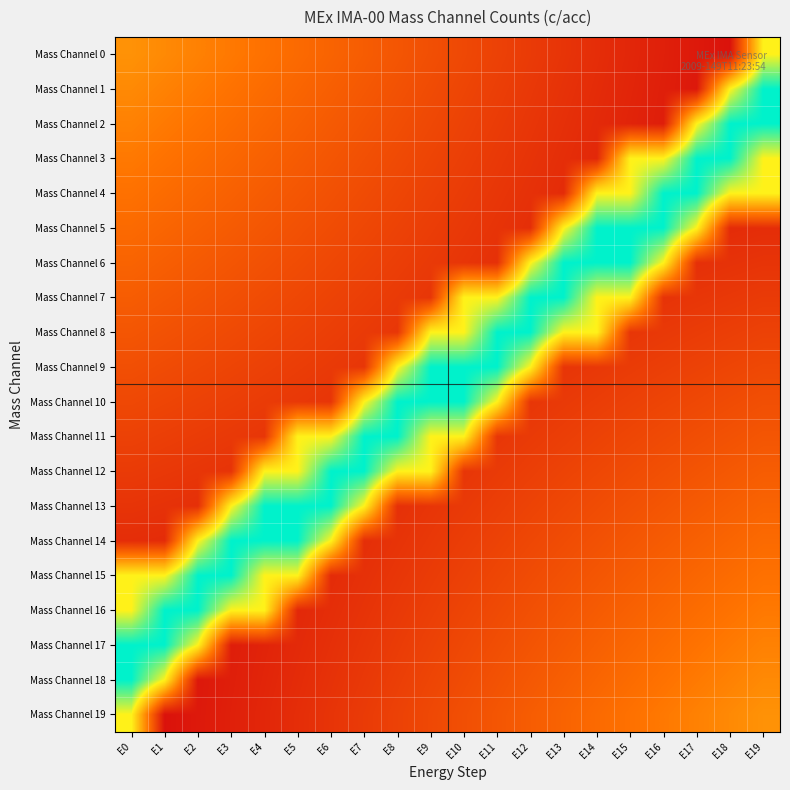

Reading right to left, list all the values displayed in this chart.

Mass Channel 0: E19=0.4	E18=0.0	E17=0.0	E16=0.0	E15=0.1	E14=0.1	E13=0.1	E12=0.1	E11=0.1	E10=0.1	E9=0.1	E8=0.1	E7=0.2	E6=0.2	E5=0.2	E4=0.2	E3=0.2	E2=0.2	E1=0.2	E0=0.2
Mass Channel 1: E19=0.6	E18=0.4	E17=0.0	E16=0.0	E15=0.0	E14=0.1	E13=0.1	E12=0.1	E11=0.1	E10=0.1	E9=0.1	E8=0.1	E7=0.1	E6=0.2	E5=0.2	E4=0.2	E3=0.2	E2=0.2	E1=0.2	E0=0.2
Mass Channel 2: E19=0.6	E18=0.6	E17=0.4	E16=0.0	E15=0.0	E14=0.1	E13=0.1	E12=0.1	E11=0.1	E10=0.1	E9=0.1	E8=0.1	E7=0.1	E6=0.2	E5=0.2	E4=0.2	E3=0.2	E2=0.2	E1=0.2	E0=0.2
Mass Channel 3: E19=0.4	E18=0.6	E17=0.6	E16=0.4	E15=0.4	E14=0.1	E13=0.1	E12=0.1	E11=0.1	E10=0.1	E9=0.1	E8=0.1	E7=0.1	E6=0.1	E5=0.2	E4=0.2	E3=0.2	E2=0.2	E1=0.2	E0=0.2
Mass Channel 4: E19=0.4	E18=0.4	E17=0.6	E16=0.6	E15=0.4	E14=0.4	E13=0.1	E12=0.1	E11=0.1	E10=0.1	E9=0.1	E8=0.1	E7=0.1	E6=0.1	E5=0.1	E4=0.2	E3=0.2	E2=0.2	E1=0.2	E0=0.2
Mass Channel 5: E19=0.1	E18=0.1	E17=0.4	E16=0.6	E15=0.6	E14=0.6	E13=0.4	E12=0.1	E11=0.1	E10=0.1	E9=0.1	E8=0.1	E7=0.1	E6=0.1	E5=0.1	E4=0.1	E3=0.2	E2=0.2	E1=0.2	E0=0.2
Mass Channel 6: E19=0.1	E18=0.1	E17=0.1	E16=0.4	E15=0.6	E14=0.6	E13=0.6	E12=0.4	E11=0.1	E10=0.1	E9=0.1	E8=0.1	E7=0.1	E6=0.1	E5=0.1	E4=0.1	E3=0.1	E2=0.2	E1=0.2	E0=0.2
Mass Channel 7: E19=0.1	E18=0.1	E17=0.1	E16=0.1	E15=0.4	E14=0.4	E13=0.6	E12=0.6	E11=0.4	E10=0.4	E9=0.1	E8=0.1	E7=0.1	E6=0.1	E5=0.1	E4=0.1	E3=0.1	E2=0.1	E1=0.1	E0=0.2
Mass Channel 8: E19=0.1	E18=0.1	E17=0.1	E16=0.1	E15=0.1	E14=0.4	E13=0.4	E12=0.6	E11=0.6	E10=0.4	E9=0.4	E8=0.1	E7=0.1	E6=0.1	E5=0.1	E4=0.1	E3=0.1	E2=0.1	E1=0.1	E0=0.1
Mass Channel 9: E19=0.1	E18=0.1	E17=0.1	E16=0.1	E15=0.1	E14=0.1	E13=0.1	E12=0.4	E11=0.6	E10=0.6	E9=0.6	E8=0.4	E7=0.1	E6=0.1	E5=0.1	E4=0.1	E3=0.1	E2=0.1	E1=0.1	E0=0.1
Mass Channel 10: E19=0.1	E18=0.1	E17=0.1	E16=0.1	E15=0.1	E14=0.1	E13=0.1	E12=0.1	E11=0.4	E10=0.6	E9=0.6	E8=0.6	E7=0.4	E6=0.1	E5=0.1	E4=0.1	E3=0.1	E2=0.1	E1=0.1	E0=0.1
Mass Channel 11: E19=0.1	E18=0.1	E17=0.1	E16=0.1	E15=0.1	E14=0.1	E13=0.1	E12=0.1	E11=0.1	E10=0.4	E9=0.4	E8=0.6	E7=0.6	E6=0.4	E5=0.4	E4=0.1	E3=0.1	E2=0.1	E1=0.1	E0=0.1
Mass Channel 12: E19=0.2	E18=0.1	E17=0.1	E16=0.1	E15=0.1	E14=0.1	E13=0.1	E12=0.1	E11=0.1	E10=0.1	E9=0.4	E8=0.4	E7=0.6	E6=0.6	E5=0.4	E4=0.4	E3=0.1	E2=0.1	E1=0.1	E0=0.1
Mass Channel 13: E19=0.2	E18=0.2	E17=0.2	E16=0.1	E15=0.1	E14=0.1	E13=0.1	E12=0.1	E11=0.1	E10=0.1	E9=0.1	E8=0.1	E7=0.4	E6=0.6	E5=0.6	E4=0.6	E3=0.4	E2=0.1	E1=0.1	E0=0.1
Mass Channel 14: E19=0.2	E18=0.2	E17=0.2	E16=0.2	E15=0.1	E14=0.1	E13=0.1	E12=0.1	E11=0.1	E10=0.1	E9=0.1	E8=0.1	E7=0.1	E6=0.4	E5=0.6	E4=0.6	E3=0.6	E2=0.4	E1=0.1	E0=0.1
Mass Channel 15: E19=0.2	E18=0.2	E17=0.2	E16=0.2	E15=0.2	E14=0.1	E13=0.1	E12=0.1	E11=0.1	E10=0.1	E9=0.1	E8=0.1	E7=0.1	E6=0.1	E5=0.4	E4=0.4	E3=0.6	E2=0.6	E1=0.4	E0=0.4
Mass Channel 16: E19=0.2	E18=0.2	E17=0.2	E16=0.2	E15=0.2	E14=0.2	E13=0.1	E12=0.1	E11=0.1	E10=0.1	E9=0.1	E8=0.1	E7=0.1	E6=0.1	E5=0.1	E4=0.4	E3=0.4	E2=0.6	E1=0.6	E0=0.4
Mass Channel 17: E19=0.2	E18=0.2	E17=0.2	E16=0.2	E15=0.2	E14=0.2	E13=0.2	E12=0.1	E11=0.1	E10=0.1	E9=0.1	E8=0.1	E7=0.1	E6=0.1	E5=0.1	E4=0.0	E3=0.0	E2=0.4	E1=0.6	E0=0.6
Mass Channel 18: E19=0.2	E18=0.2	E17=0.2	E16=0.2	E15=0.2	E14=0.2	E13=0.2	E12=0.1	E11=0.1	E10=0.1	E9=0.1	E8=0.1	E7=0.1	E6=0.1	E5=0.1	E4=0.0	E3=0.0	E2=0.0	E1=0.4	E0=0.6
Mass Channel 19: E19=0.2	E18=0.2	E17=0.2	E16=0.2	E15=0.2	E14=0.2	E13=0.2	E12=0.2	E11=0.1	E10=0.1	E9=0.1	E8=0.1	E7=0.1	E6=0.1	E5=0.1	E4=0.1	E3=0.0	E2=0.0	E1=0.0	E0=0.4